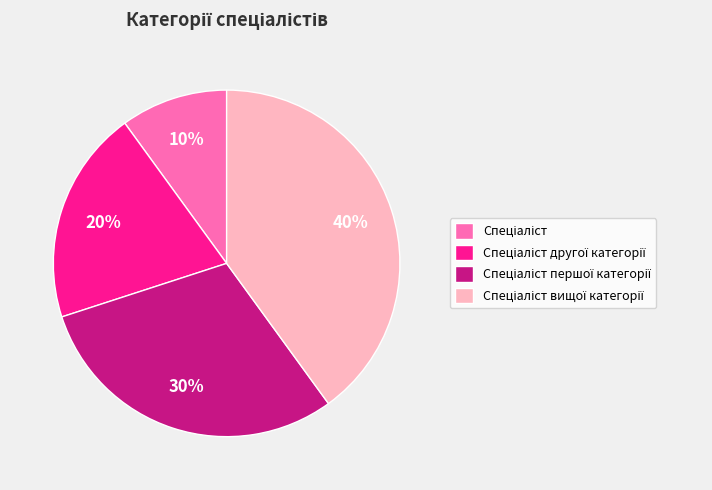

Count the number of slices in the pie.

4